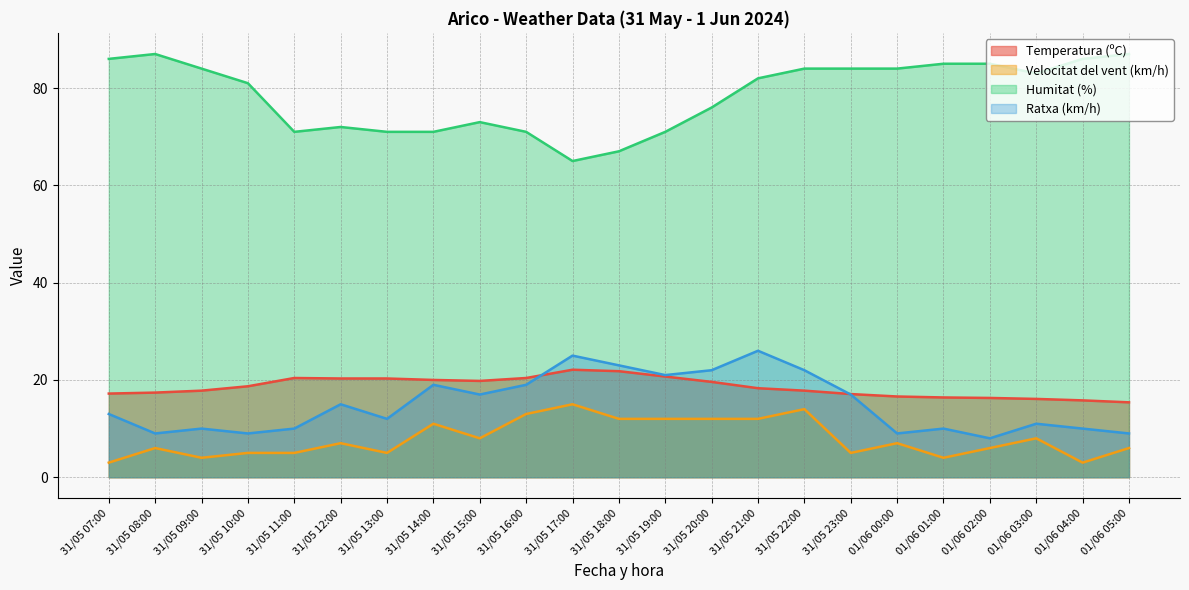

Reading right to left, extract all data points from this chart.

Temperatura (ºC): 15.4	15.8	16.1	16.3	16.4	16.6	17.1	17.8	18.3	19.6	20.7	21.8	22.1	20.4	19.8	20.0	20.3	20.3	20.4	18.7	17.8	17.4	17.2
Velocitat del vent (km/h): 6.0	3.0	8.0	6.0	4.0	7.0	5.0	14.0	12.0	12.0	12.0	12.0	15.0	13.0	8.0	11.0	5.0	7.0	5.0	5.0	4.0	6.0	3.0
Humitat (%): 87.0	86.0	83.0	85.0	85.0	84.0	84.0	84.0	82.0	76.0	71.0	67.0	65.0	71.0	73.0	71.0	71.0	72.0	71.0	81.0	84.0	87.0	86.0
Ratxa (km/h): 9.0	10.0	11.0	8.0	10.0	9.0	17.0	22.0	26.0	22.0	21.0	23.0	25.0	19.0	17.0	19.0	12.0	15.0	10.0	9.0	10.0	9.0	13.0